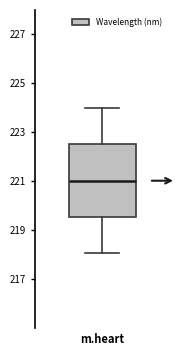

Where does the upper whisker of the box for m.heart end on the y-axis? The values are not printed on the chart, so give them approximately, as read against the axis.

224.0